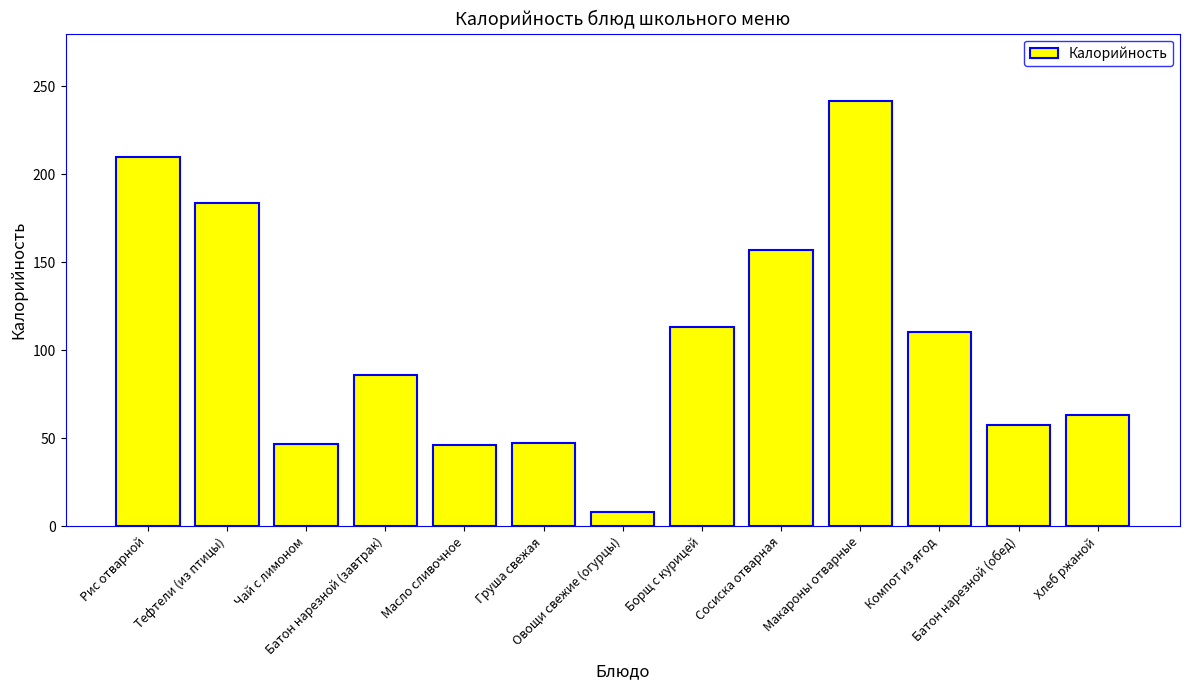

What position from the right is Компот из ягод?

3